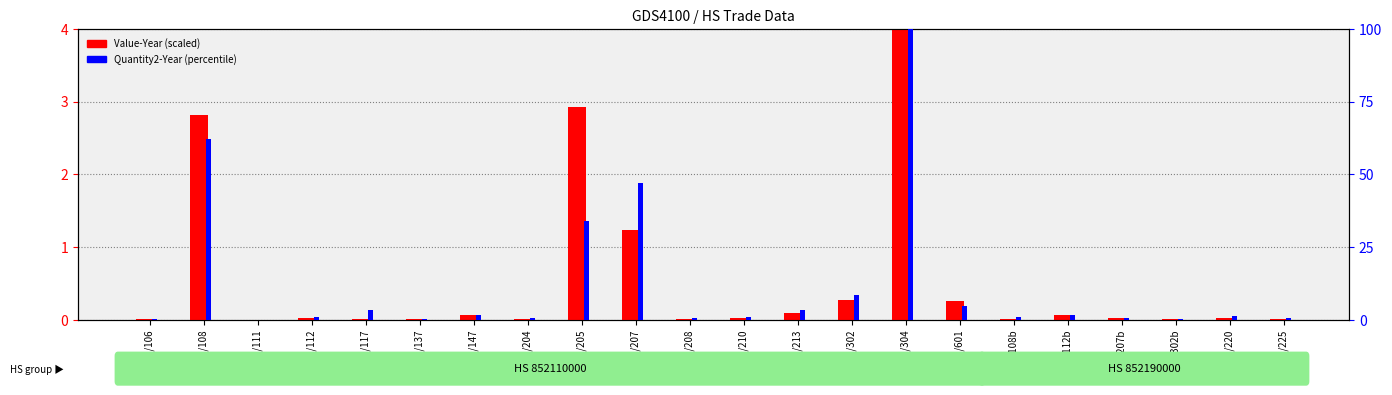

True or false: Quantity2-Year (percentile) has a value of 1.3 at 500/210.

False